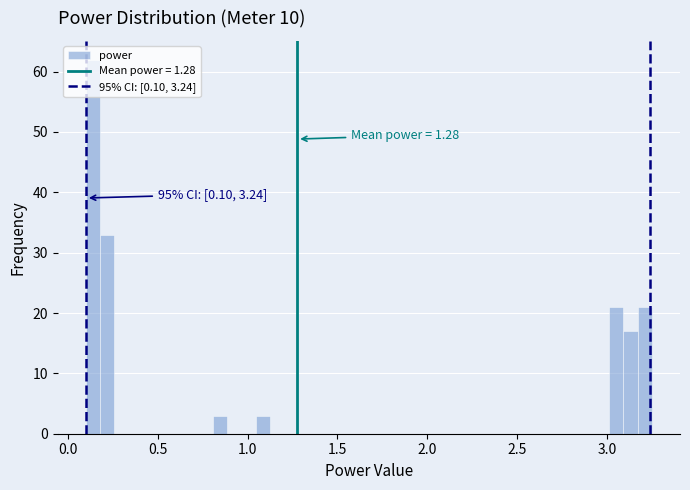

Read against the x-axis, roughly where is the centre of the tallest bar?

0.15